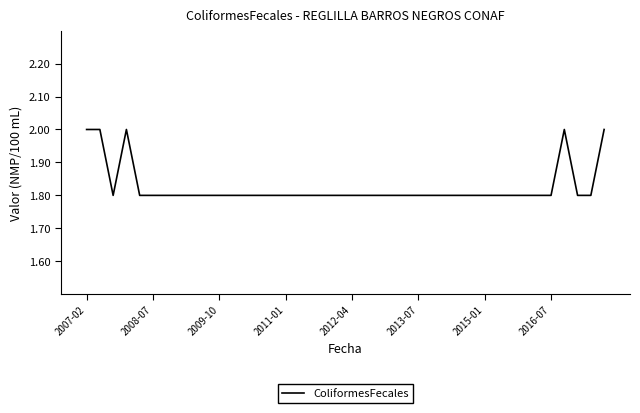

What is the greatest value displayed?

2.0